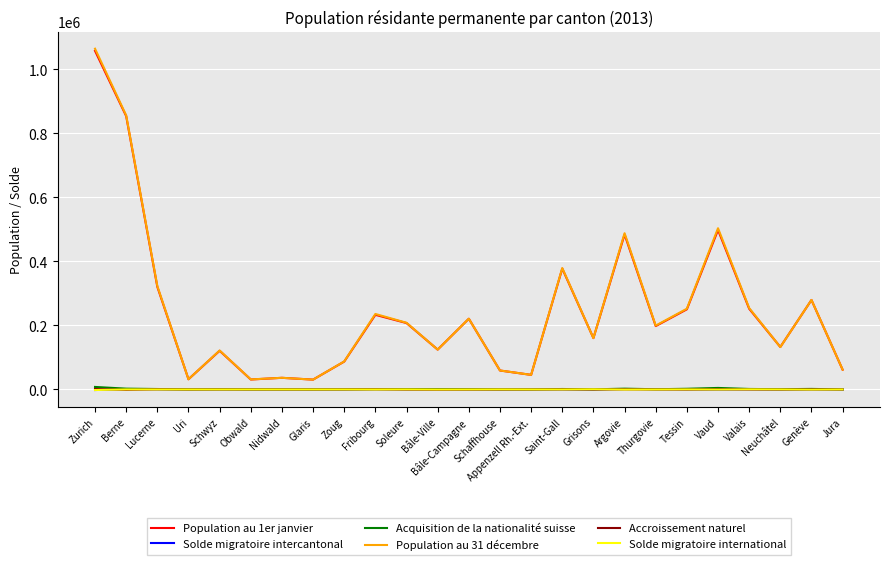

What is the greatest value displayed?

1064112